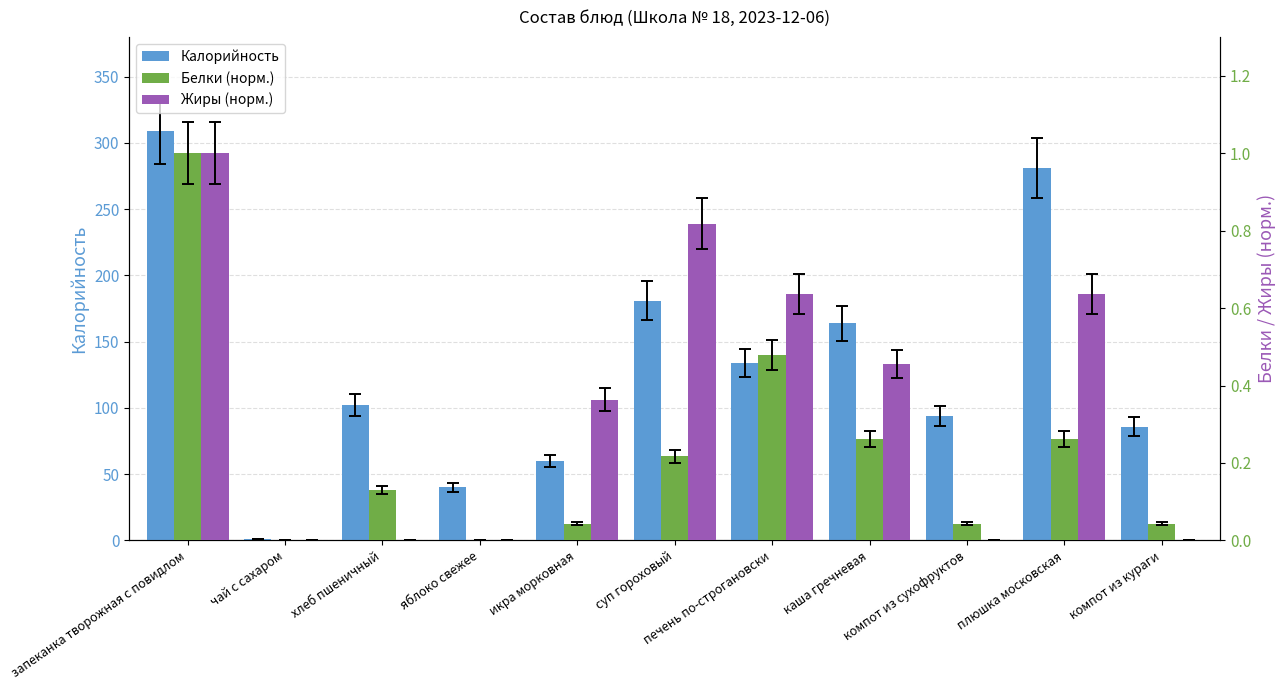

Which series changed the most between яблоко свежее and печень по-строгановски?

Калорийность